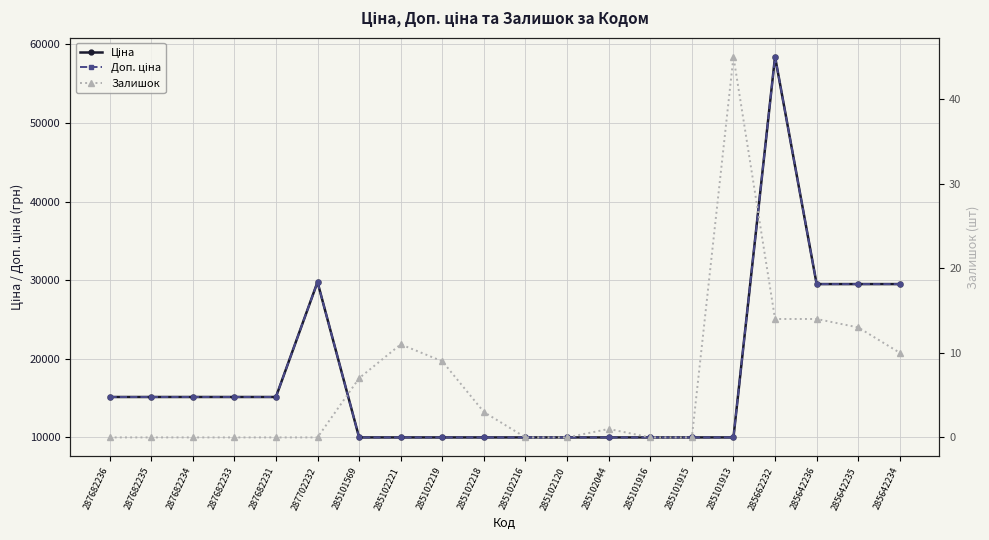

How many lines are shown in the chart?

3